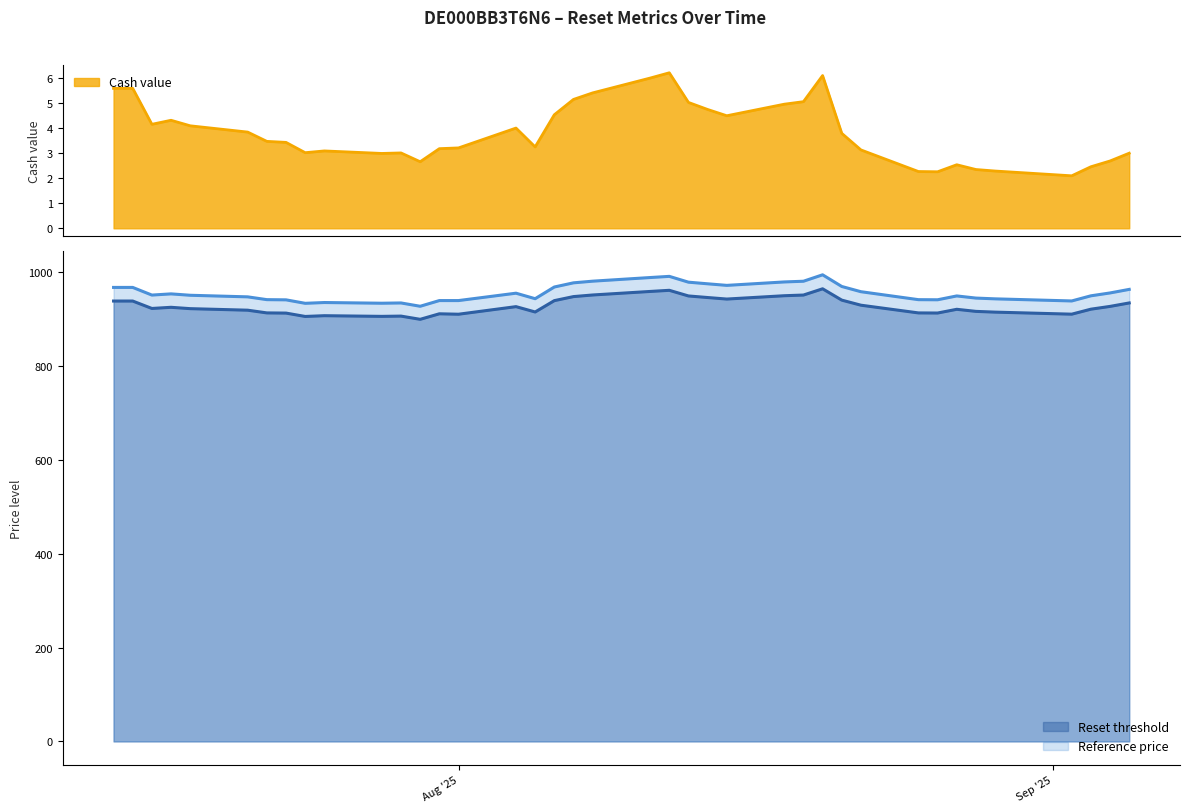

What value does the Reset threshold series have at 2025-08-27?

921.0